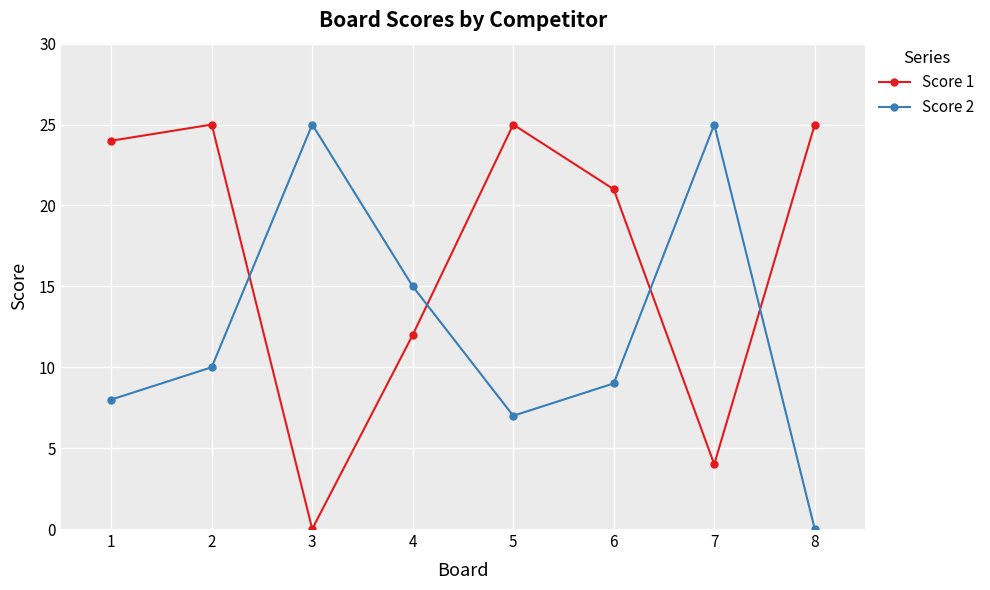

Which series has the largest total across all categories?

Score 1